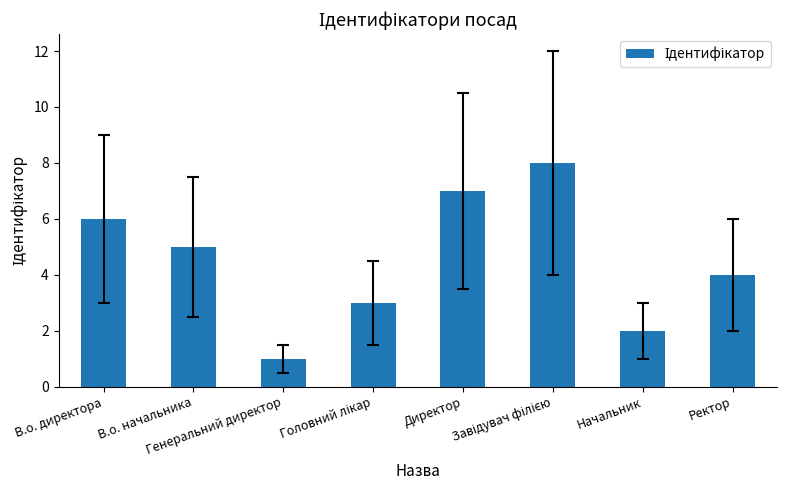

What is the maximum value shown in the chart?

8